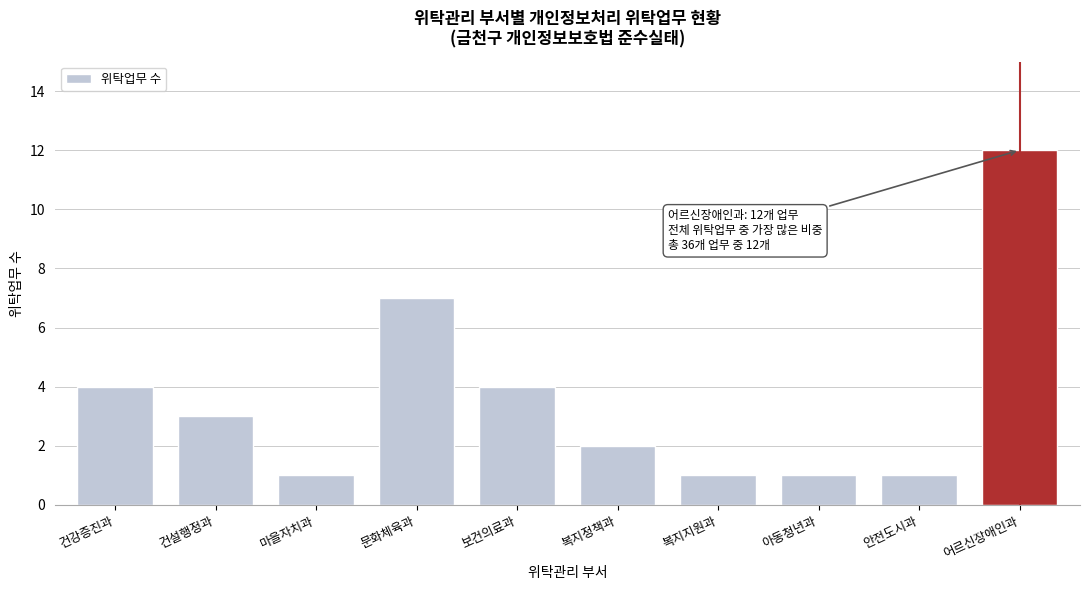

Reading left to right, transcribe all the data shown in this chart.

건강증진과=4	건설행정과=3	마을자치과=1	문화체육과=7	보건의료과=4	복지정책과=2	복지지원과=1	아동청년과=1	안전도시과=1	어르신장애인과=12